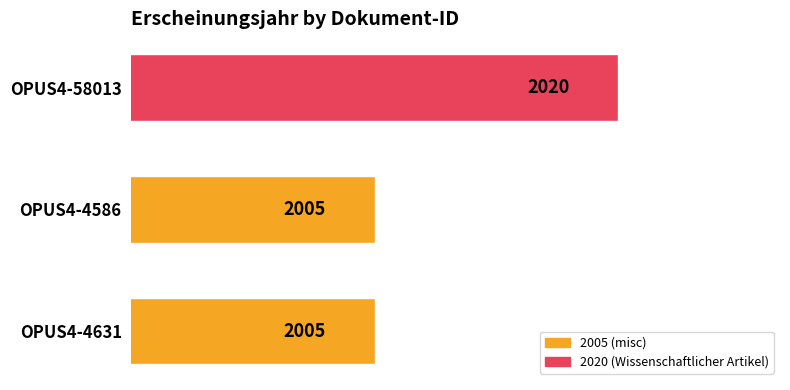

How many values are between 2005 and 2020?

3